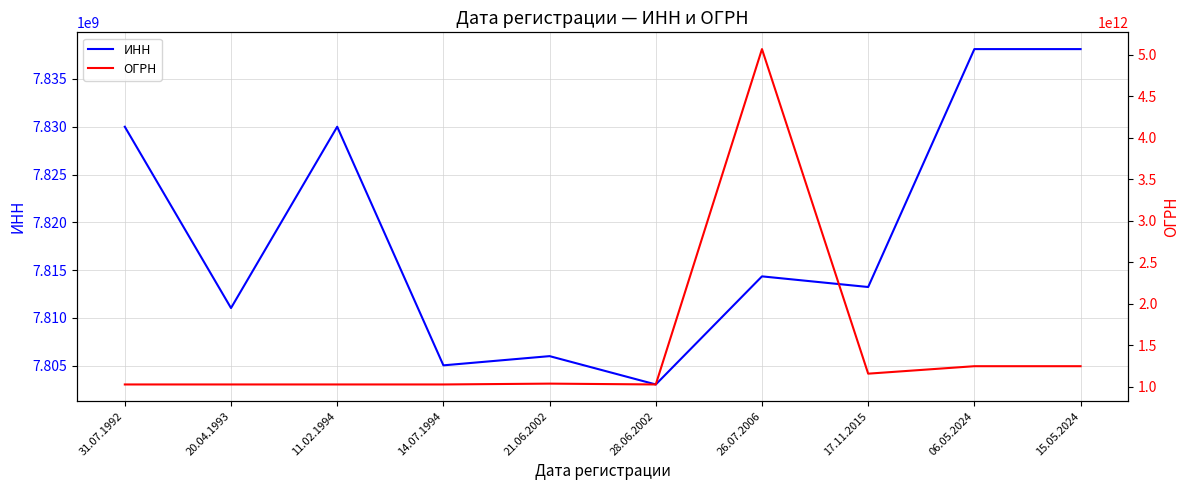

Does the chart display data point markers on the line(s)?

No